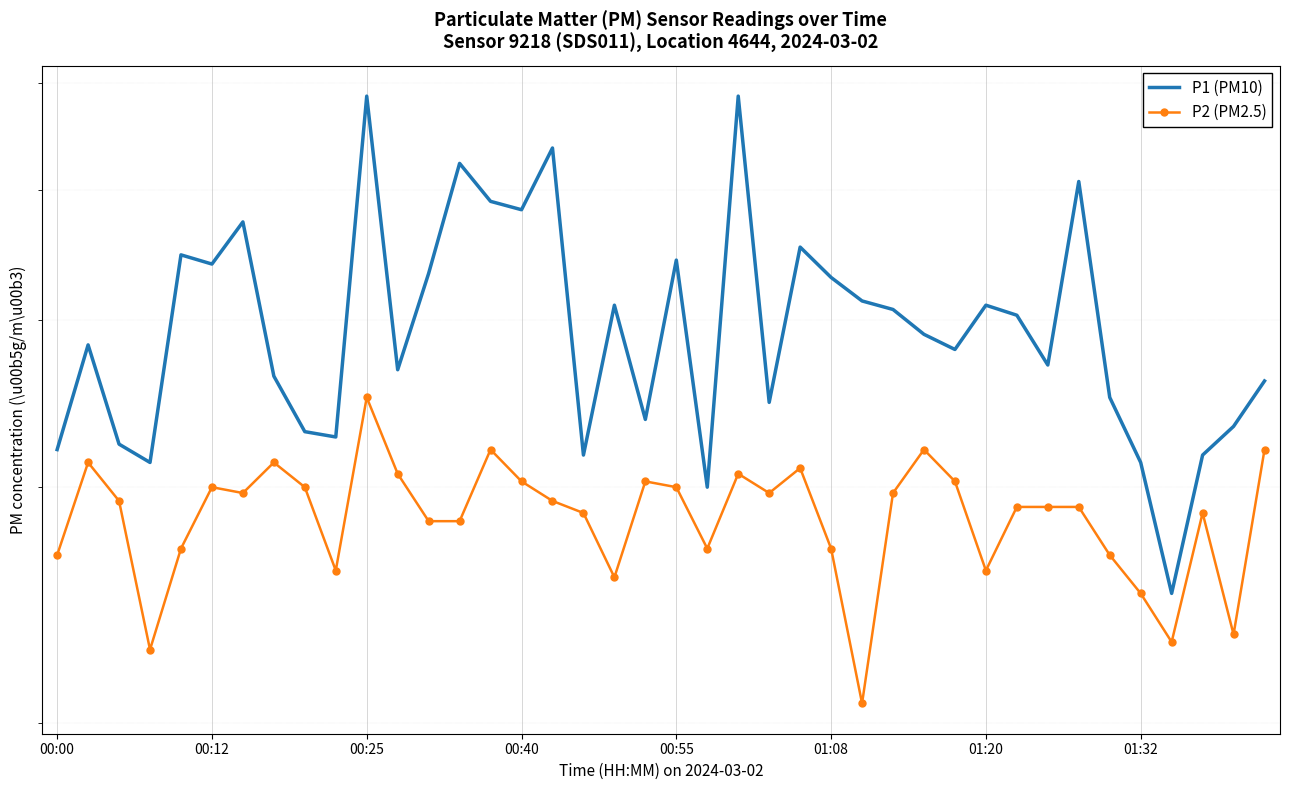

Read the P1 (PM10) value at 23.

3.5